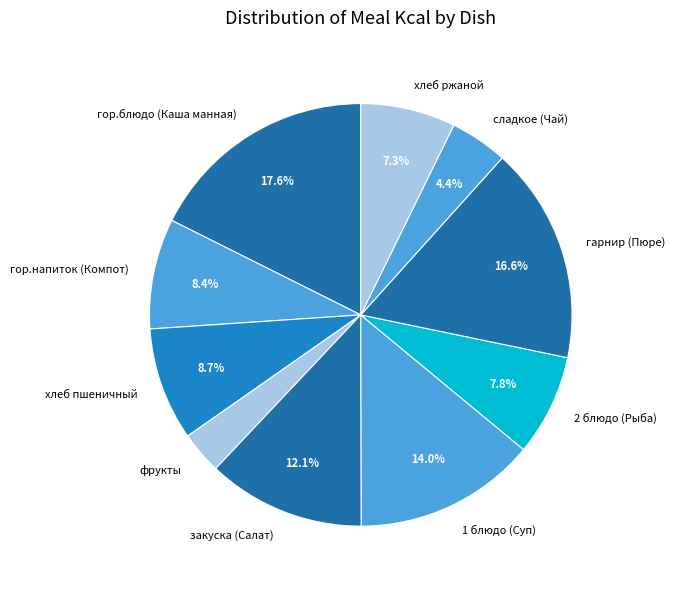

What portion of the pie excludes гарнир (Пюре)?

83.4%